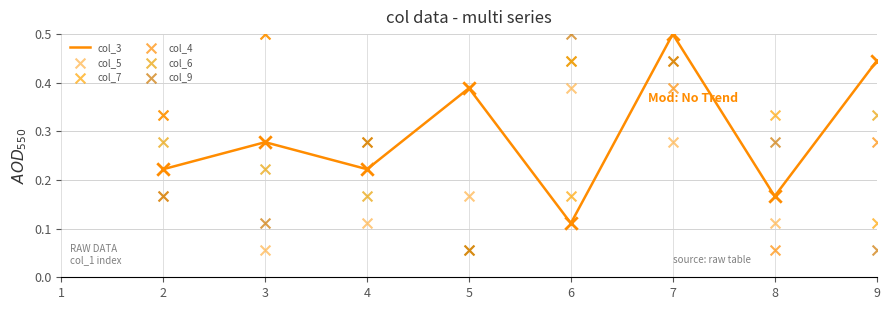

At which label does col_3 reach its peak?

7